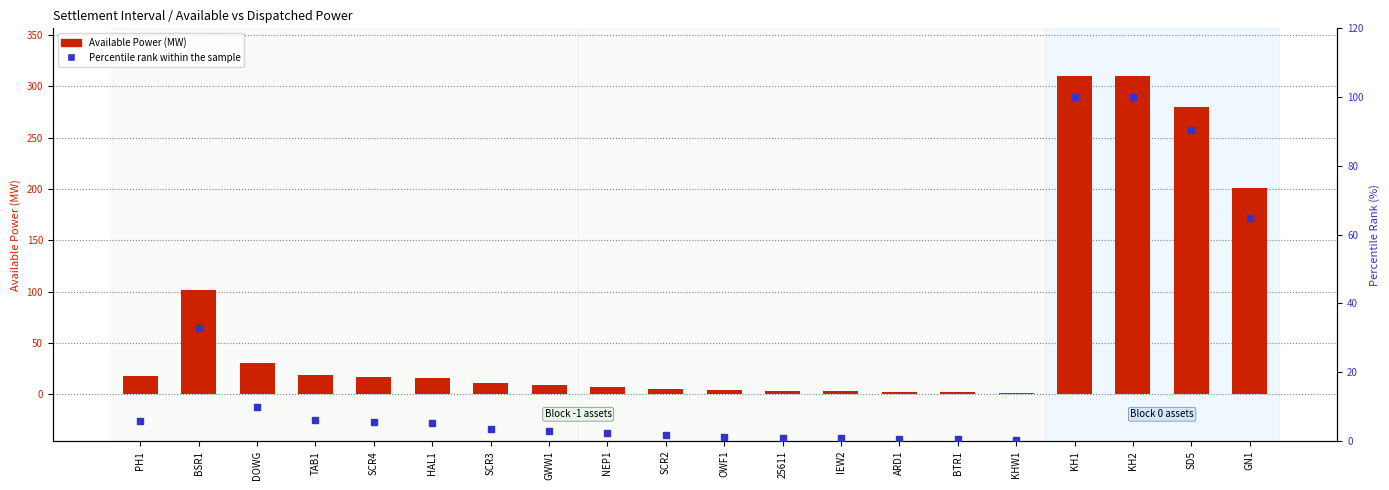

How many distinct data groups are displayed?

2